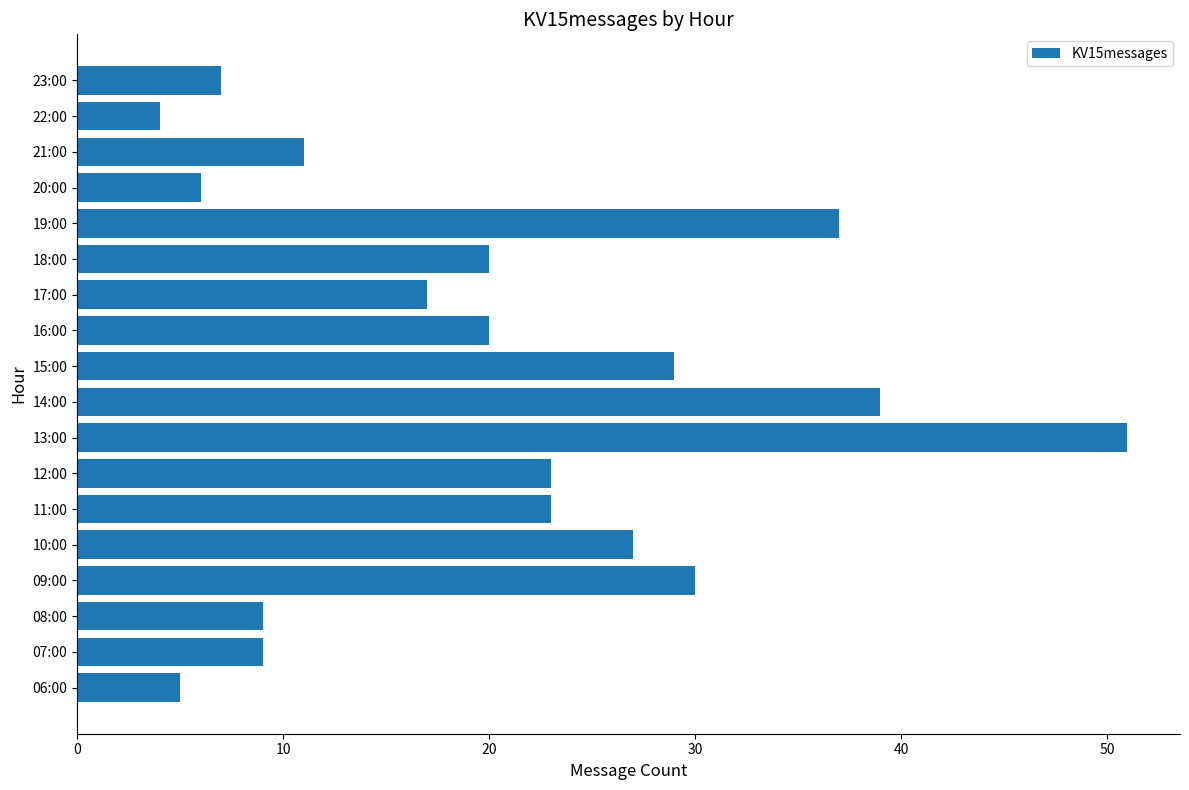

Which label corresponds to the smallest value in the chart?

22:00